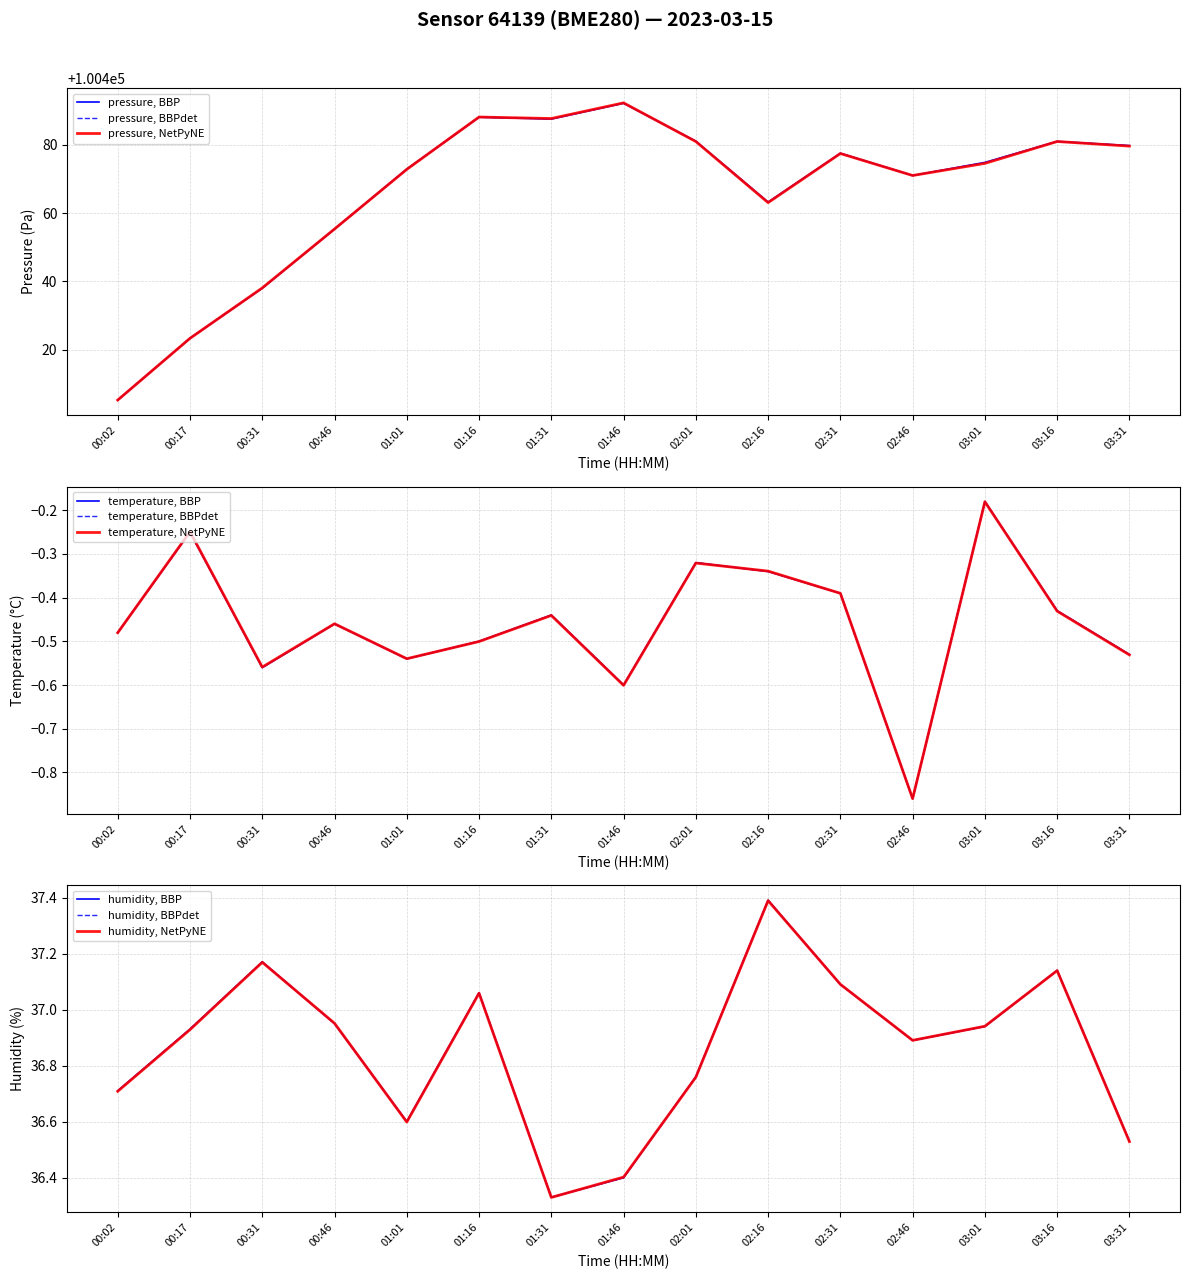

What is the difference between the highest and lowest values at 01:16?

100488.6